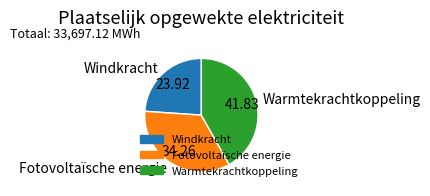

Is the sum of Fotovoltaïsche energie and Windkracht greater than half?

Yes